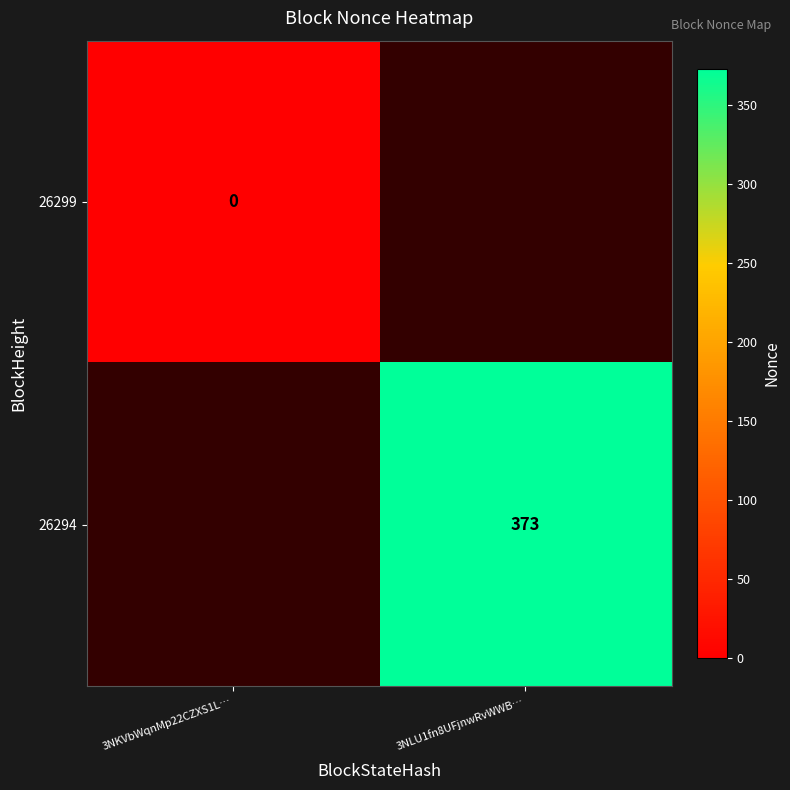

True or false: 26294 has a value of 373 at 3NLU1fn8UFjnwRvWWB….

True